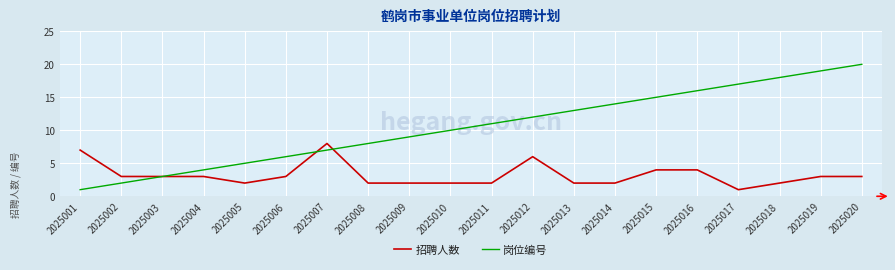

Reading left to right, what are all the values shown in this chart?

招聘人数: 2025001=7	2025002=3	2025003=3	2025004=3	2025005=2	2025006=3	2025007=8	2025008=2	2025009=2	2025010=2	2025011=2	2025012=6	2025013=2	2025014=2	2025015=4	2025016=4	2025017=1	2025018=2	2025019=3	2025020=3
岗位编号: 2025001=1	2025002=2	2025003=3	2025004=4	2025005=5	2025006=6	2025007=7	2025008=8	2025009=9	2025010=10	2025011=11	2025012=12	2025013=13	2025014=14	2025015=15	2025016=16	2025017=17	2025018=18	2025019=19	2025020=20